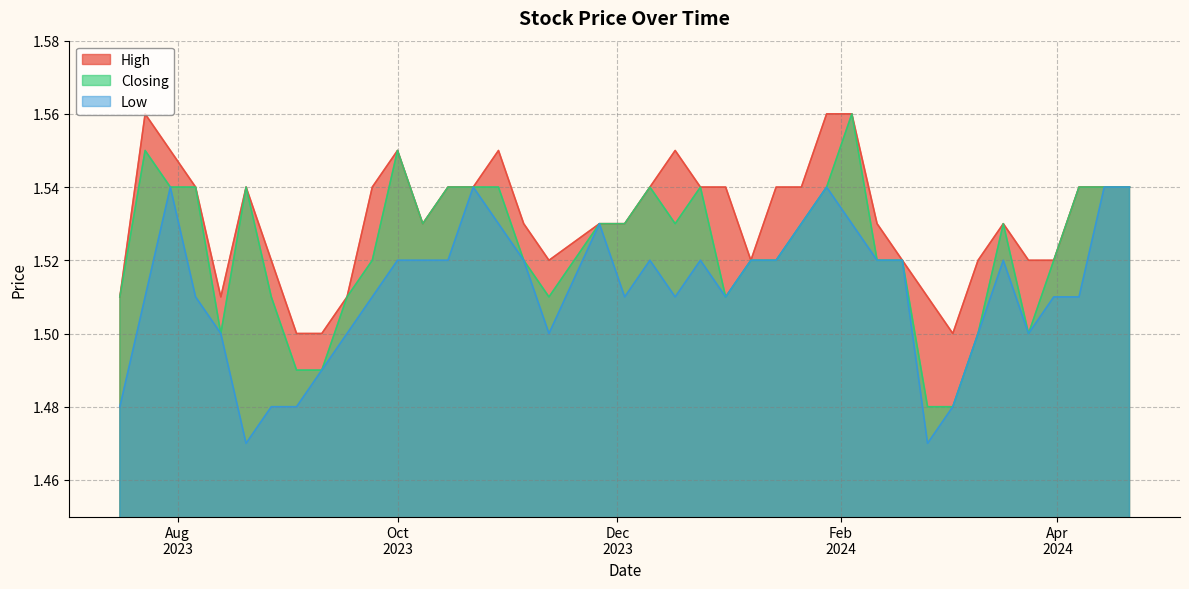

True or false: High and Closing intersect in this chart.

False